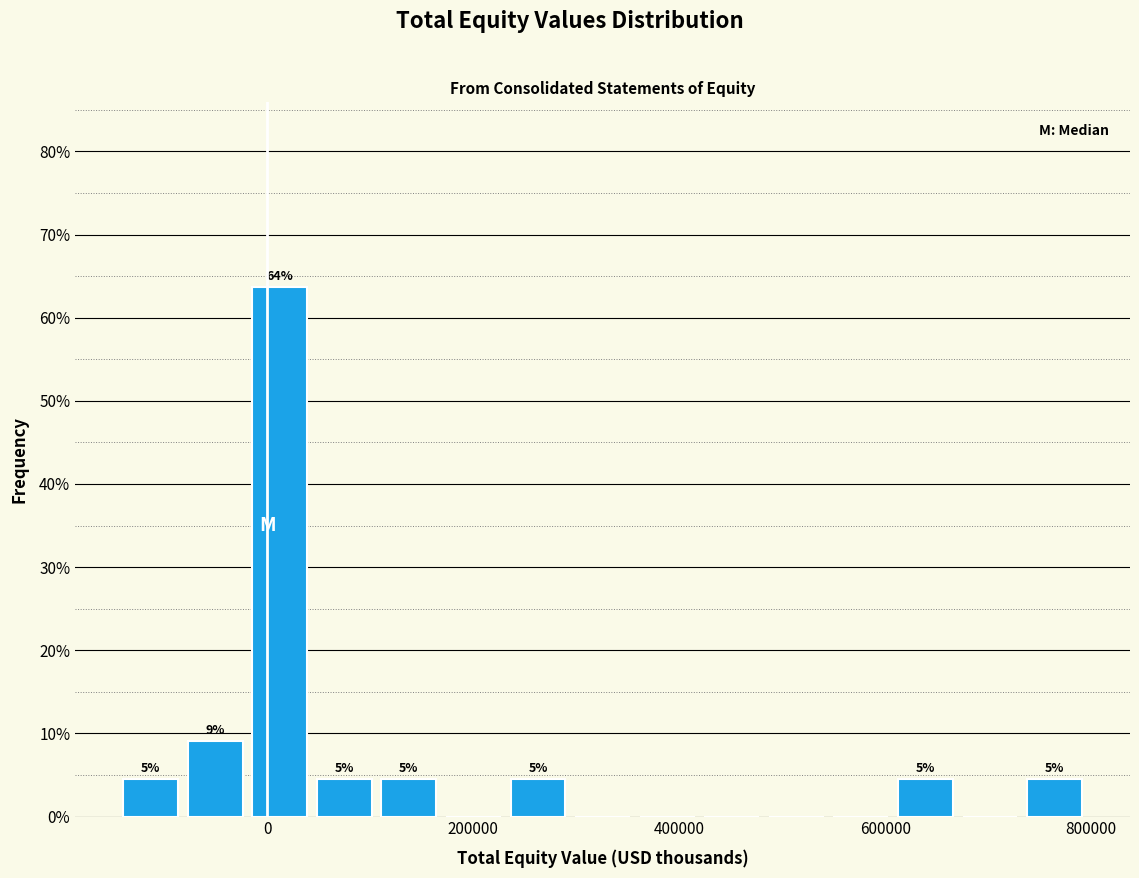

Read against the x-axis, roughly where is the centre of the tallest bar?

20000